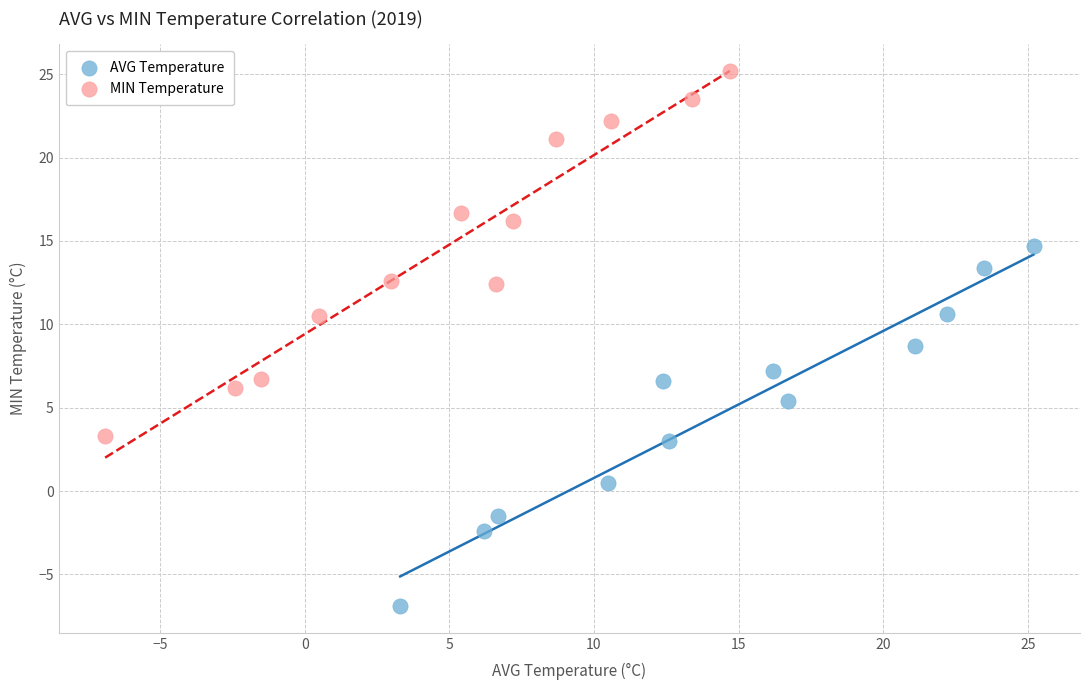

Which series reaches the minimum Y coordinate?

AVG Temperature